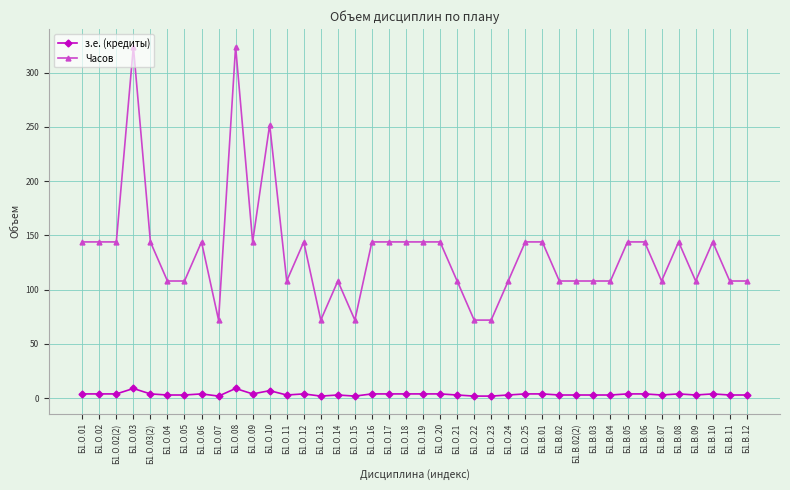

What is the difference between the maximum and minimum values in the Часов series?

252